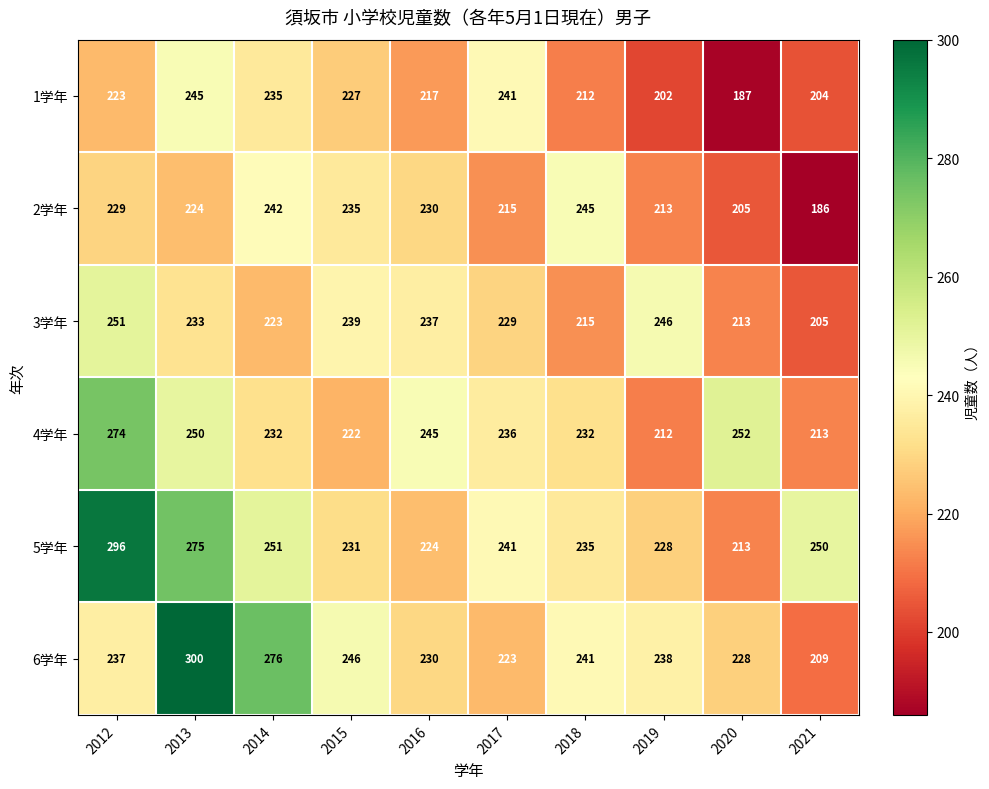

Which series has the widest spread of values?

6学年